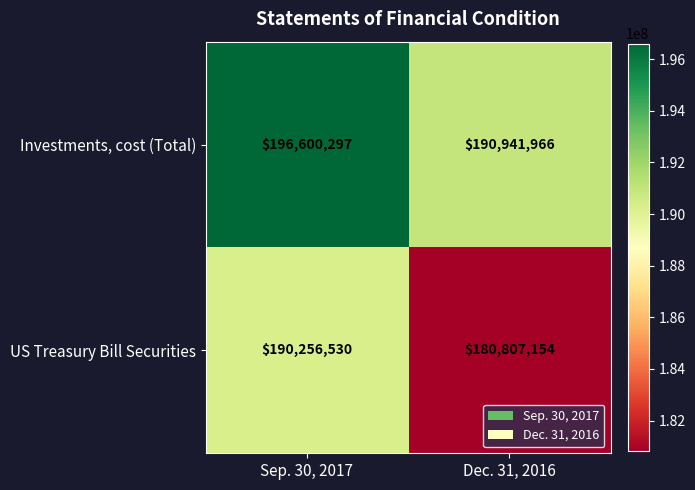

What is the greatest value displayed?

196600297